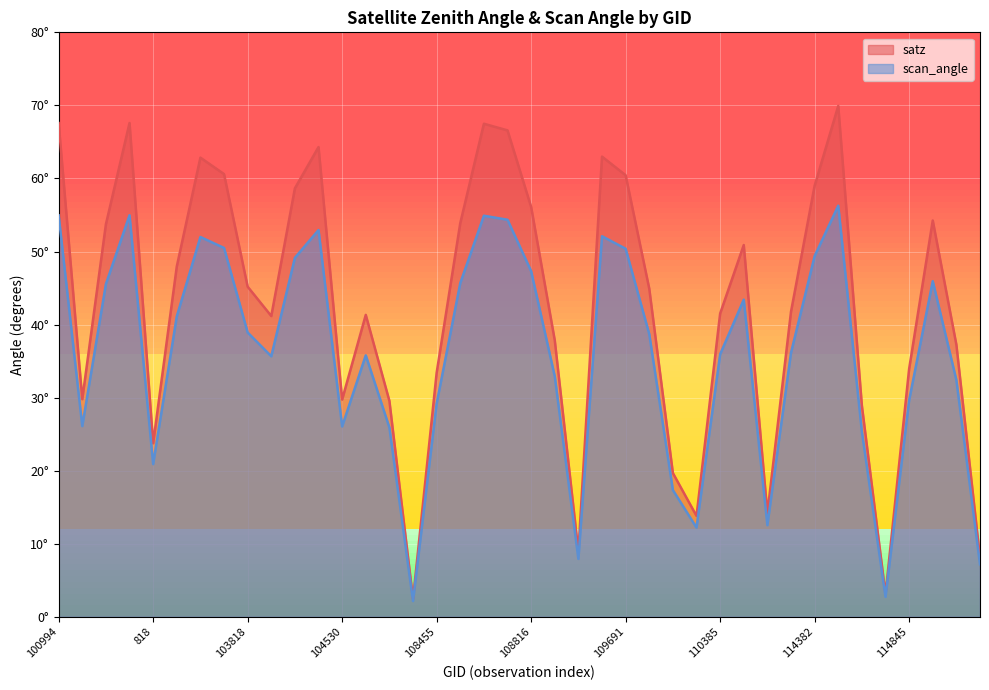

Between 108985 and 114382, which is larger?

114382